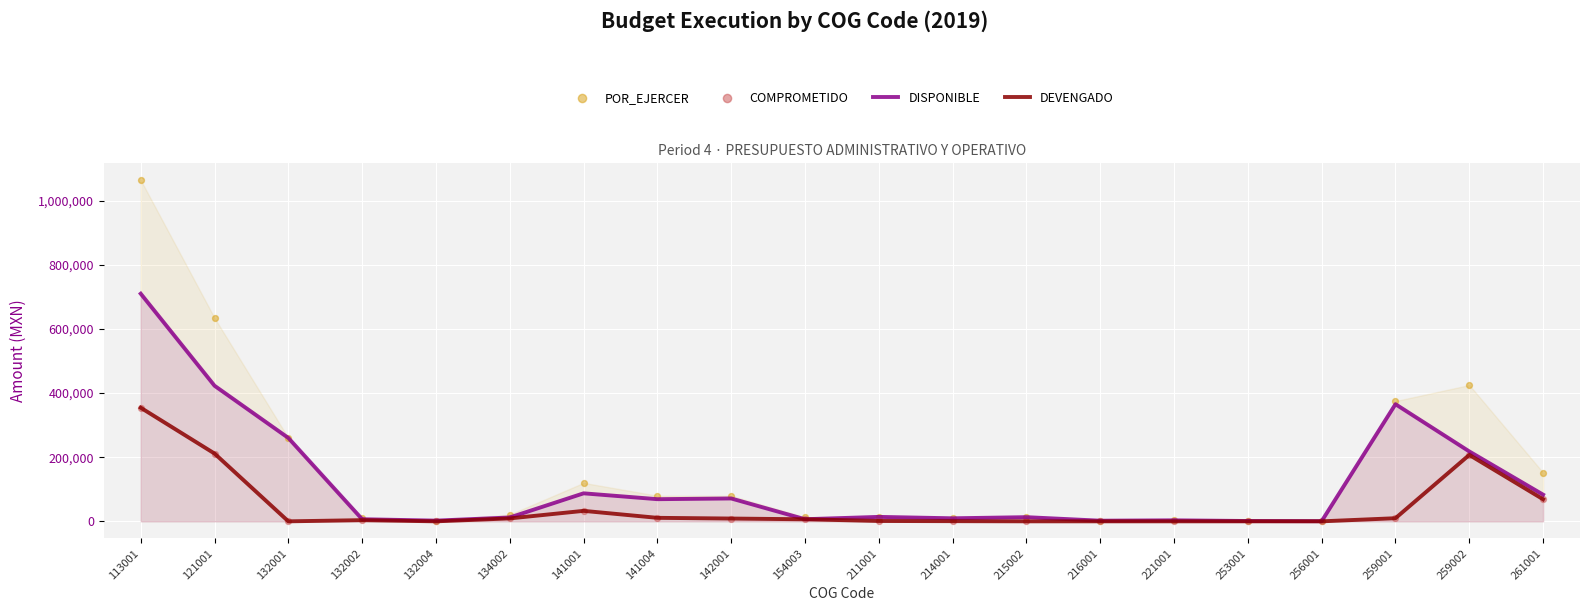

Is the value of POR_EJERCER at 259002 greater than the value of DEVENGADO at 259001?

Yes